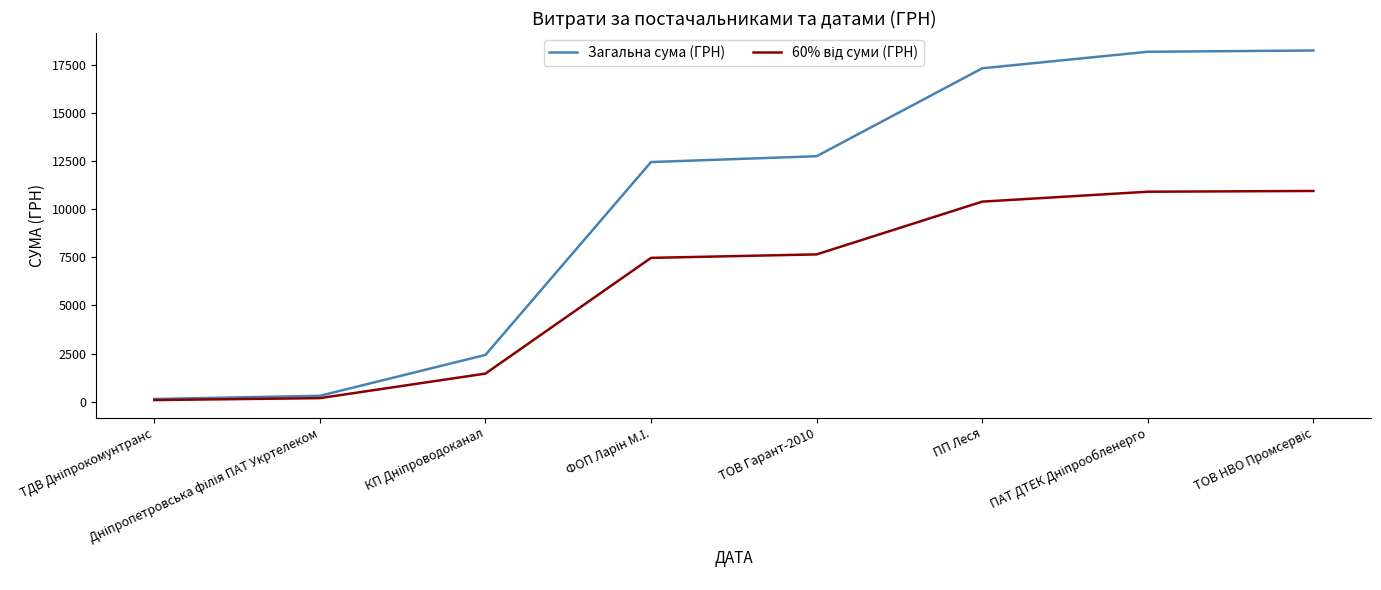

Which series has the widest spread of values?

Загальна сума (ГРН)